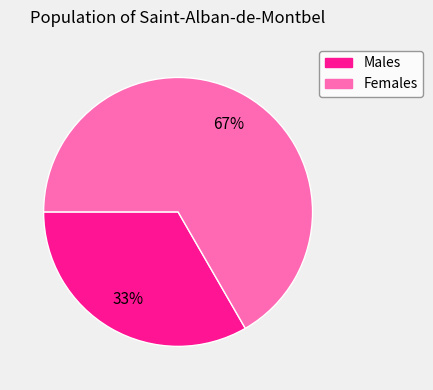

Is there any slice that represents more than half of the pie?

Yes